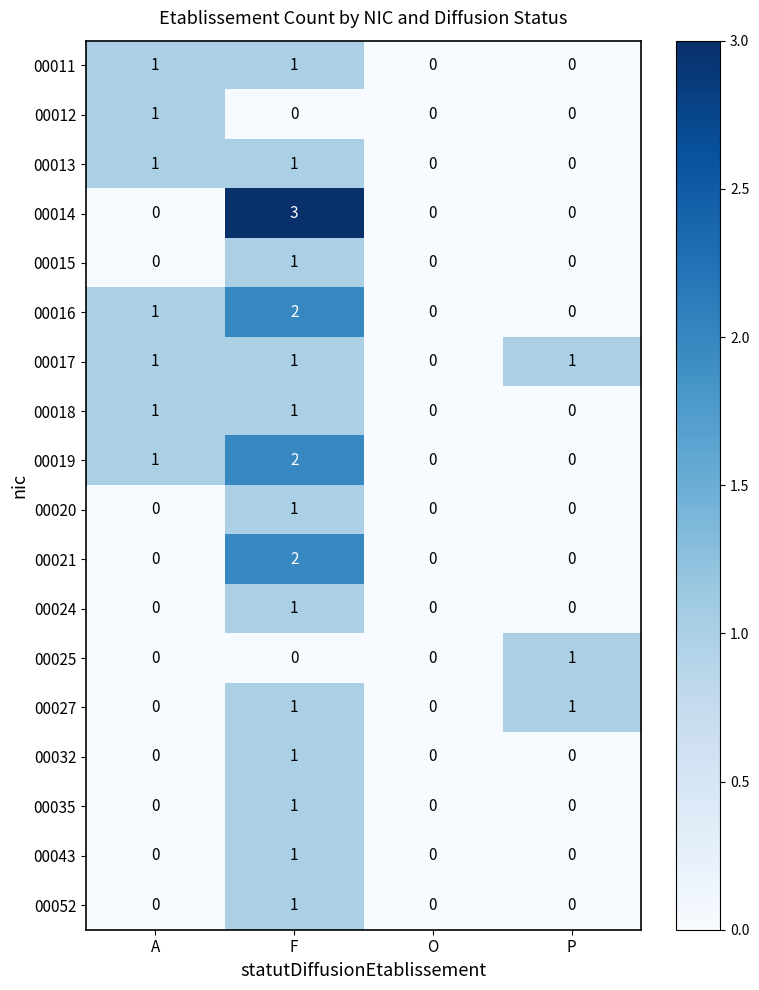

Count the number of data series in this chart.

18